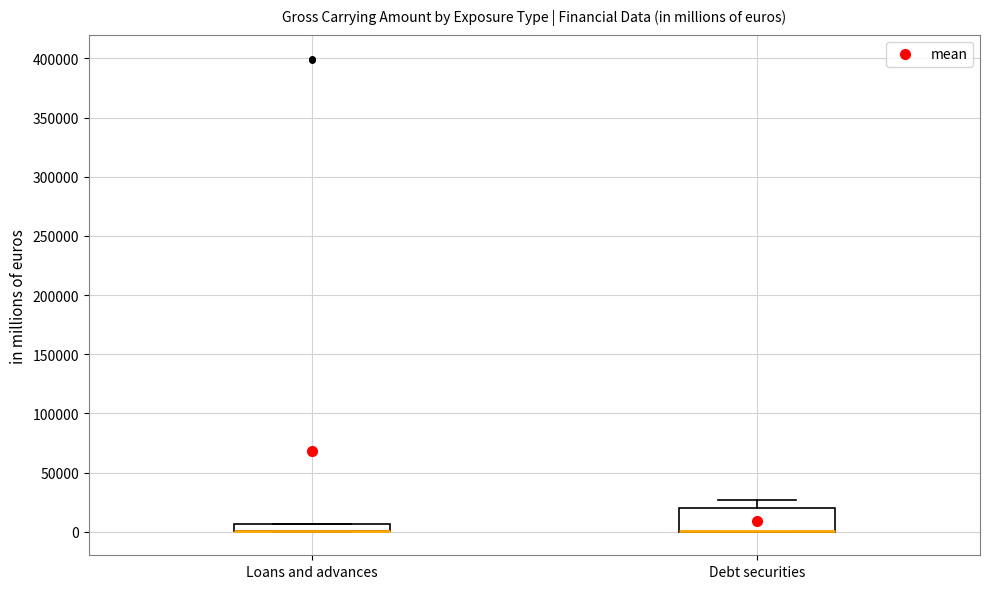

Where is the upper edge of the box for Loans and advances on the y-axis? The values are not printed on the chart, so give them approximately, as read against the axis.

5000